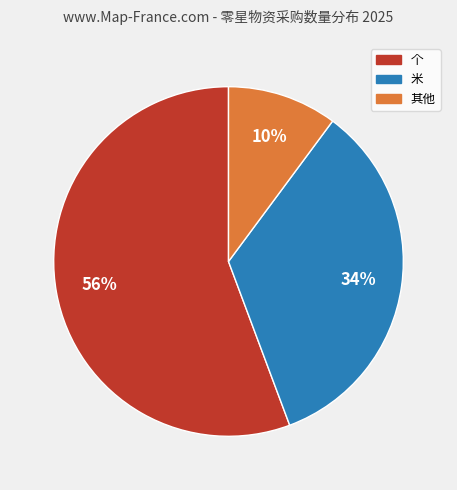

To the nearest percent, what is the difference between the largest and smallest slice percentages?

46%